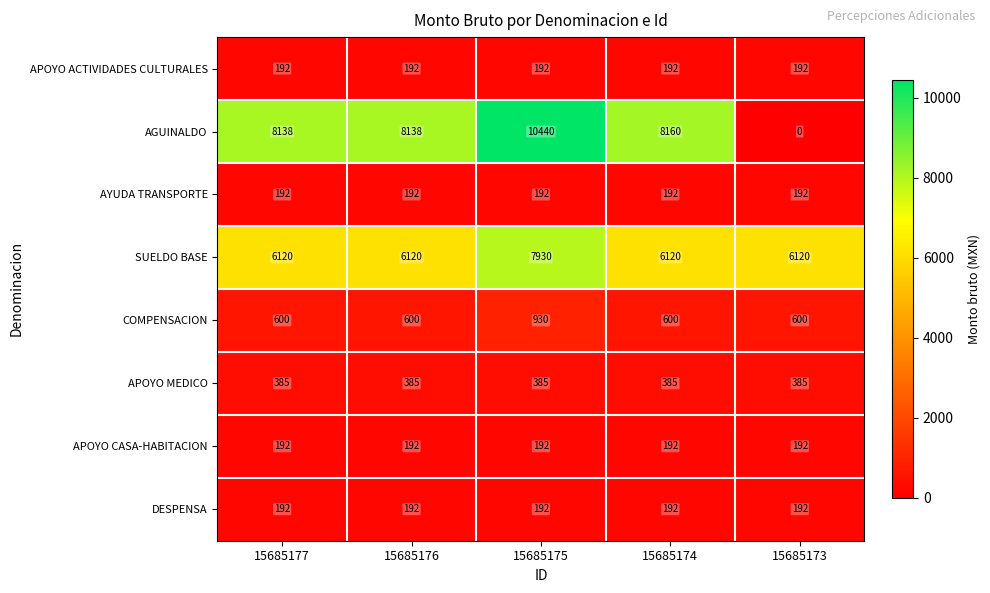

What is the difference between the second highest and second lowest values in the AGUINALDO series?

22